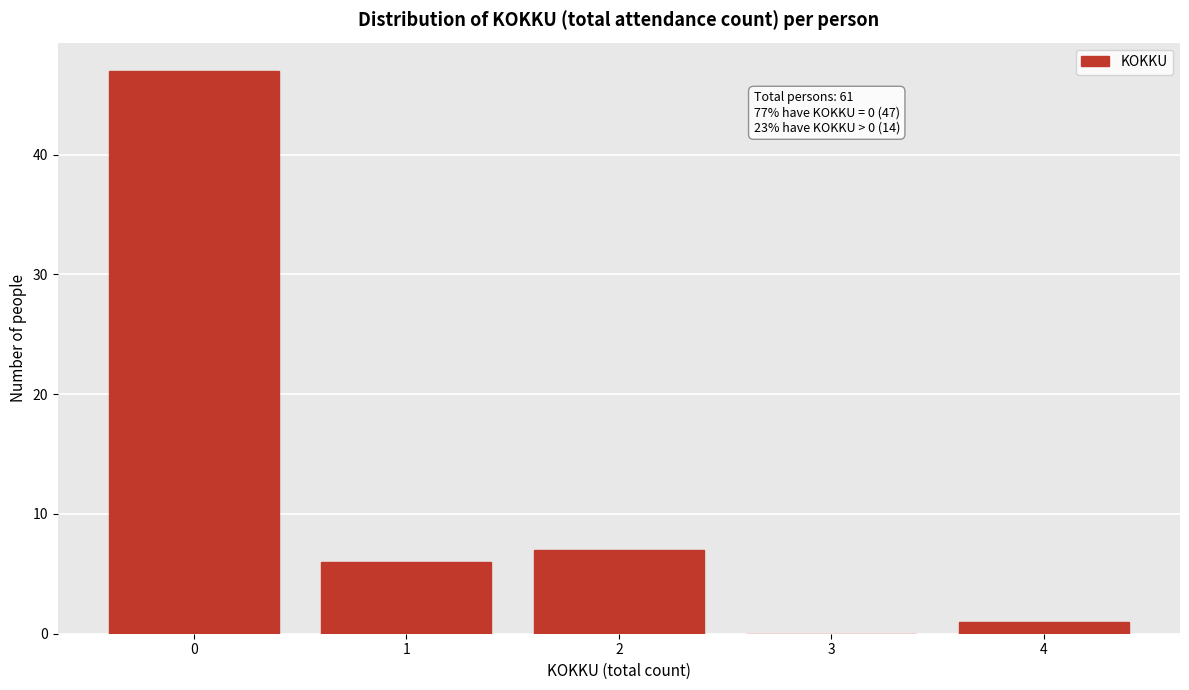

Which range on the x-axis has the tallest bar?

-0.5 to 0.5